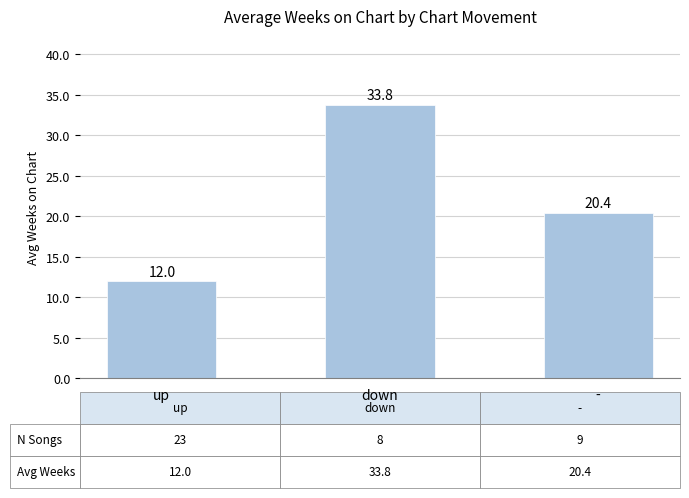

Is it true that the value at up is 17.0?

False